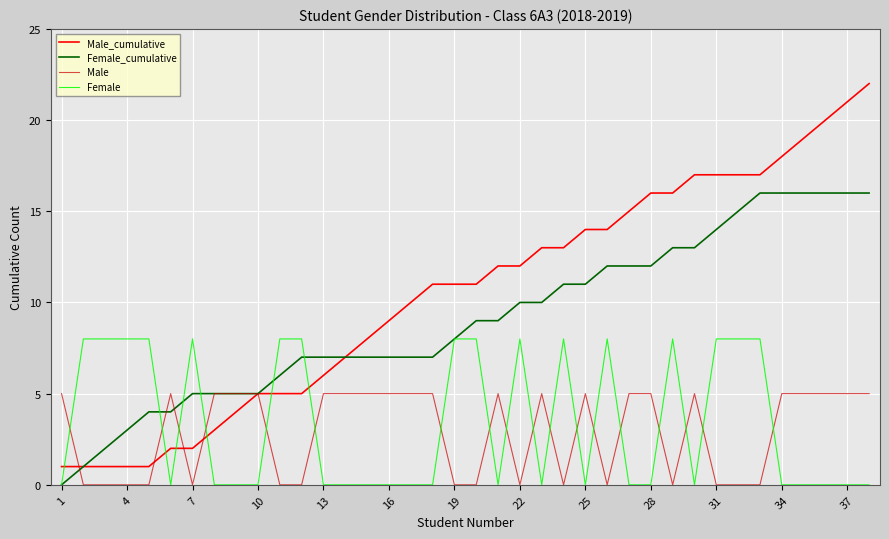

Which series has the largest total across all categories?

Male_cumulative